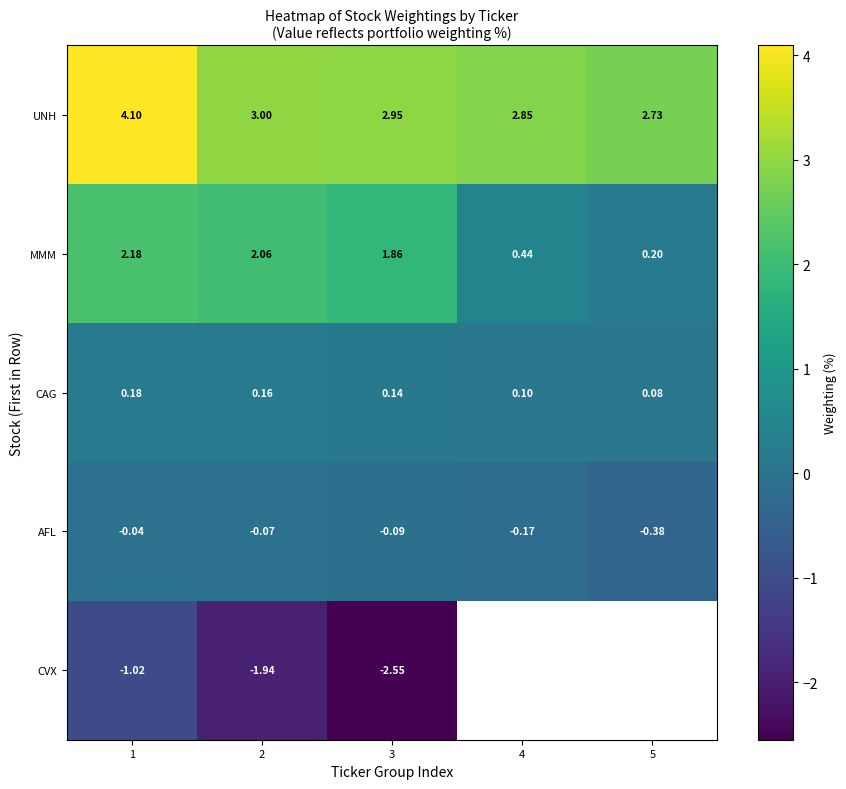

Is it true that MMM equals 0.1 at 4?

False